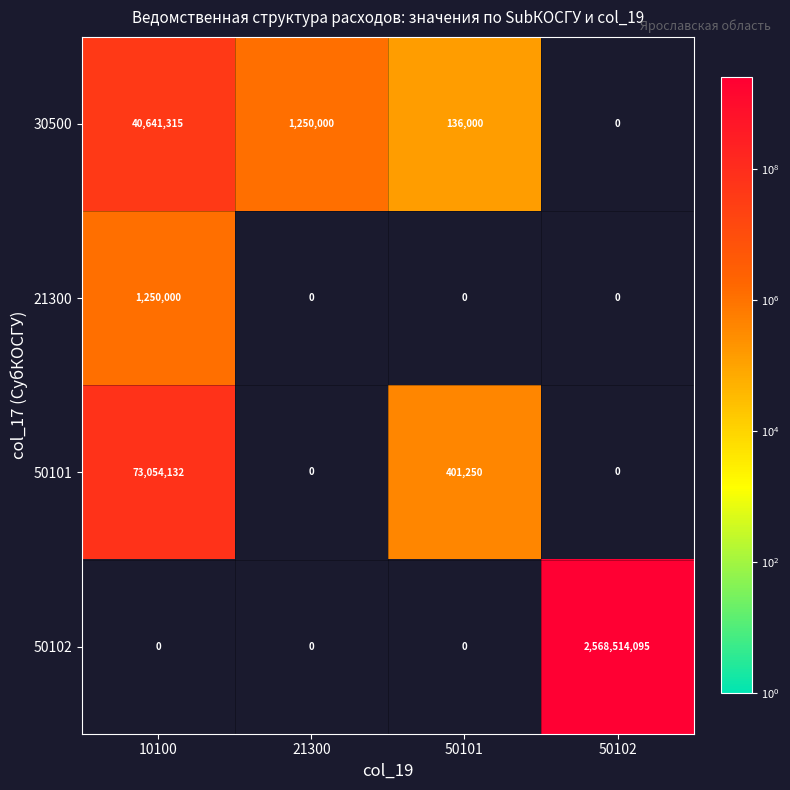

What is the difference between the highest and lowest values at 50102?

2568514095